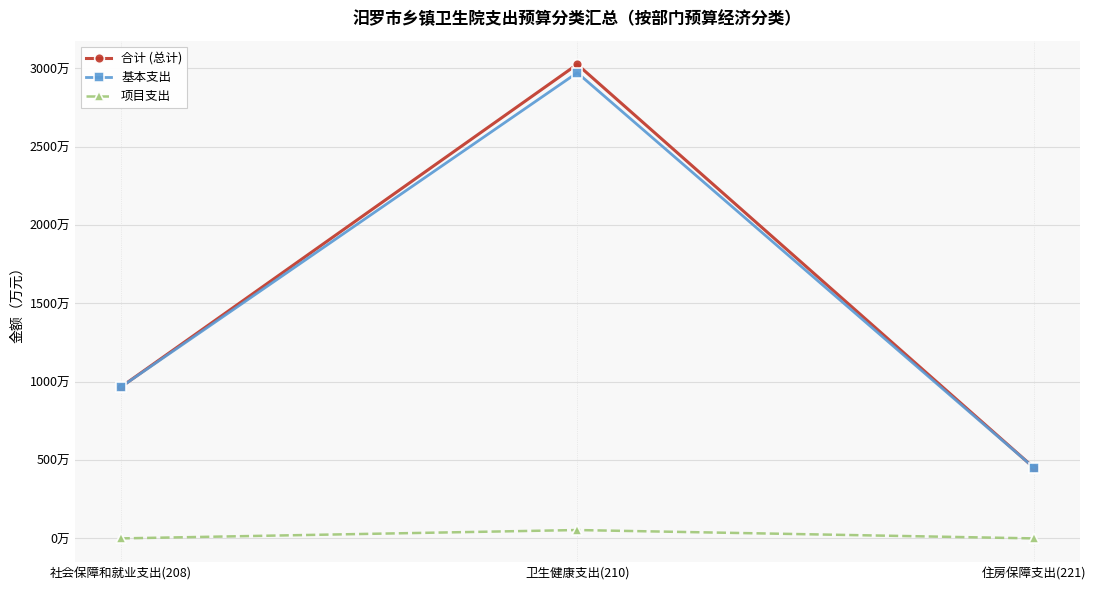

What are all the series names shown in the legend?

合计 (总计), 基本支出, 项目支出